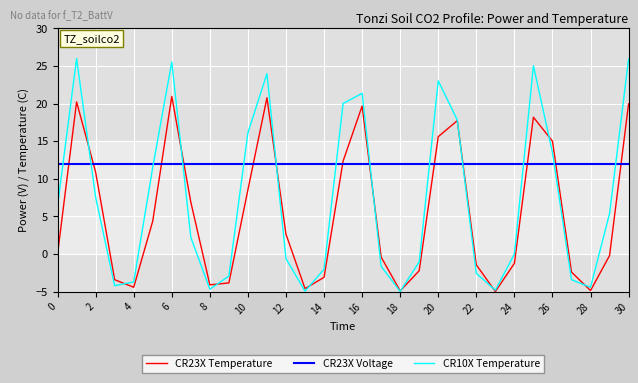

What is the lowest value of the CR23X Voltage series?

12.0